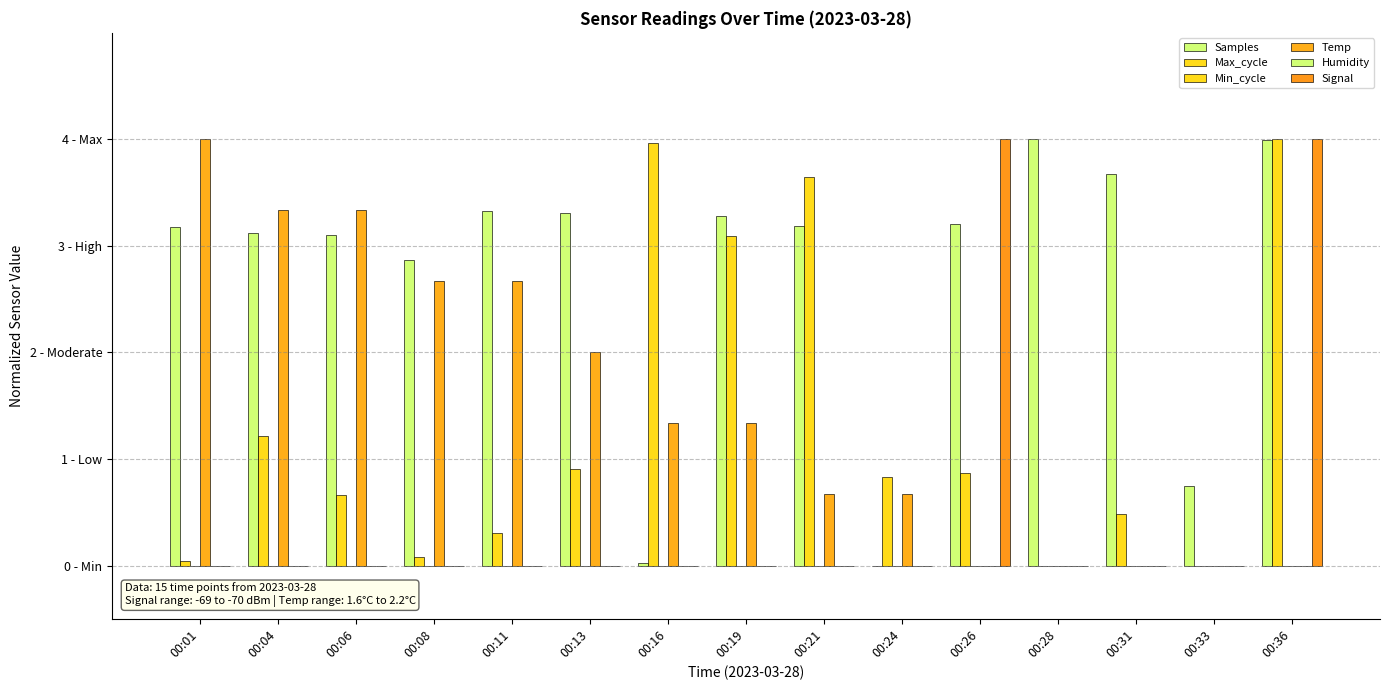

What is the sum of the Max_cycle values at 00:24 and 00:08?

0.9